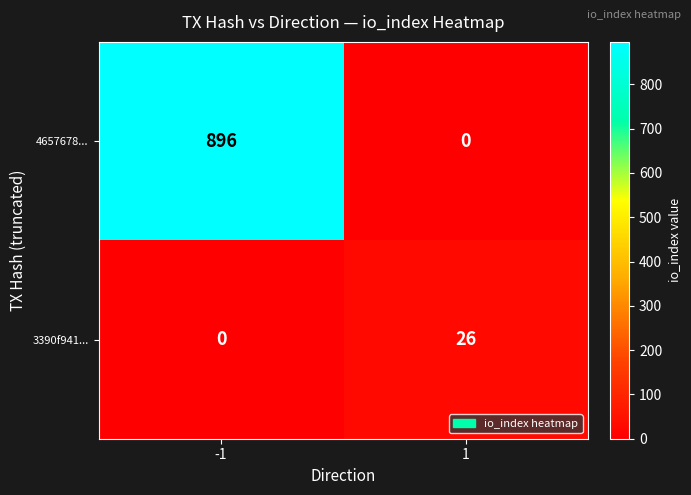

List the series in order of their overall mean, highest first.

4657678..., 3390f941...